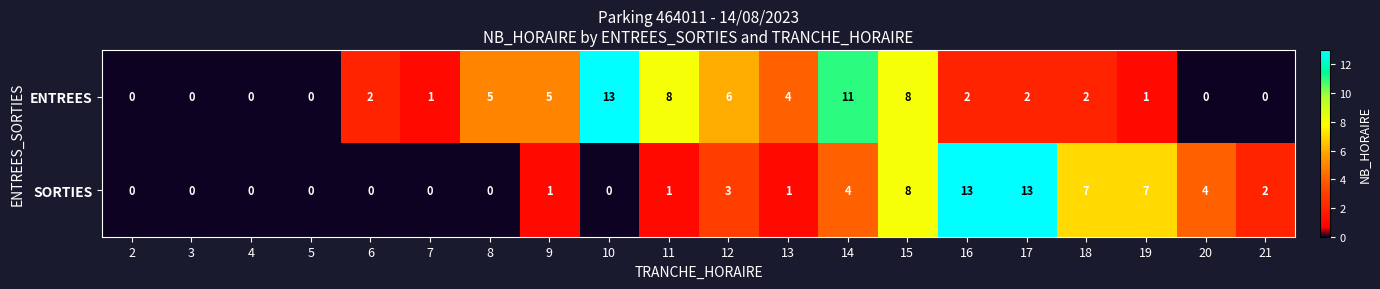

Is it true that SORTIES equals 8 at 2?

False